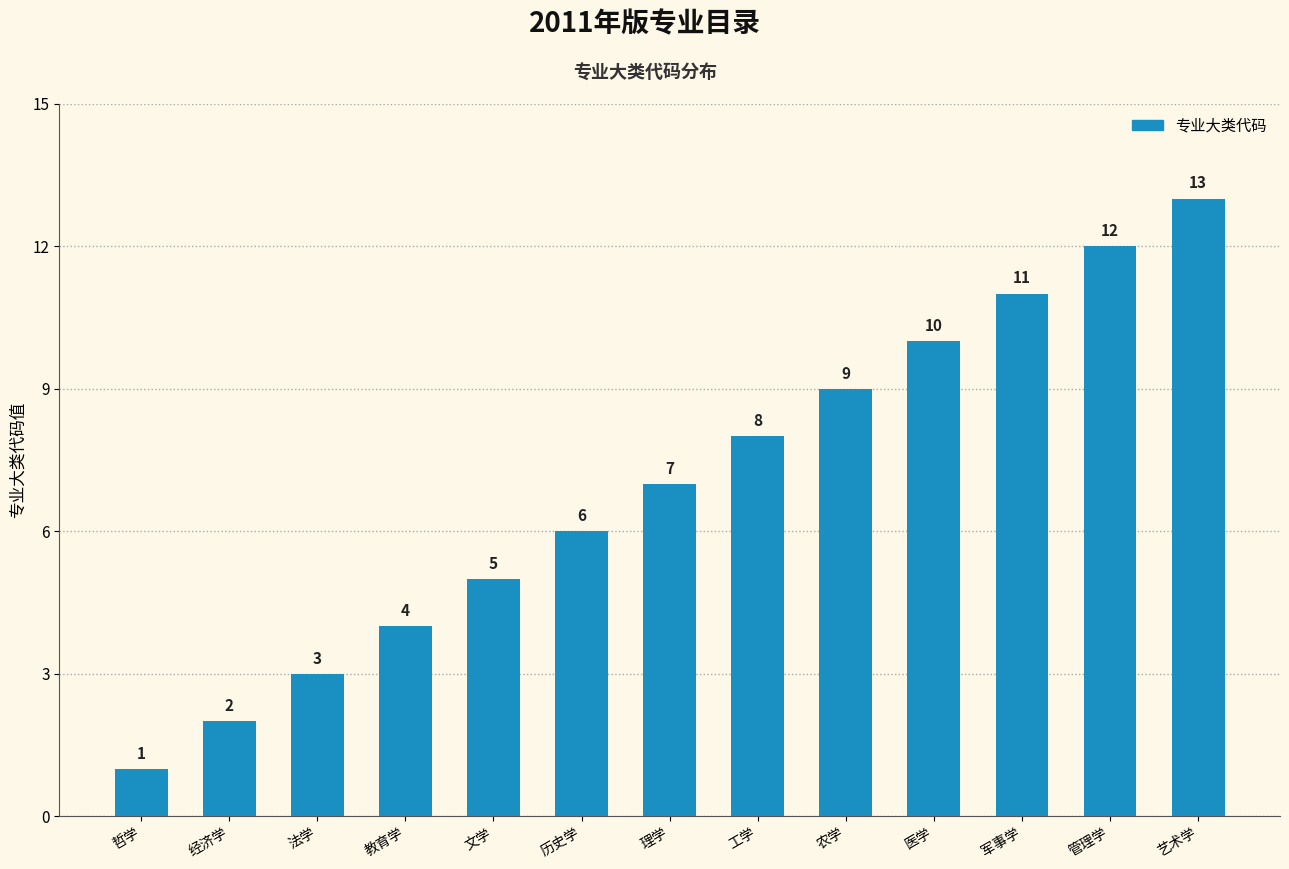

Reading left to right, transcribe all the data shown in this chart.

哲学=1	经济学=2	法学=3	教育学=4	文学=5	历史学=6	理学=7	工学=8	农学=9	医学=10	军事学=11	管理学=12	艺术学=13